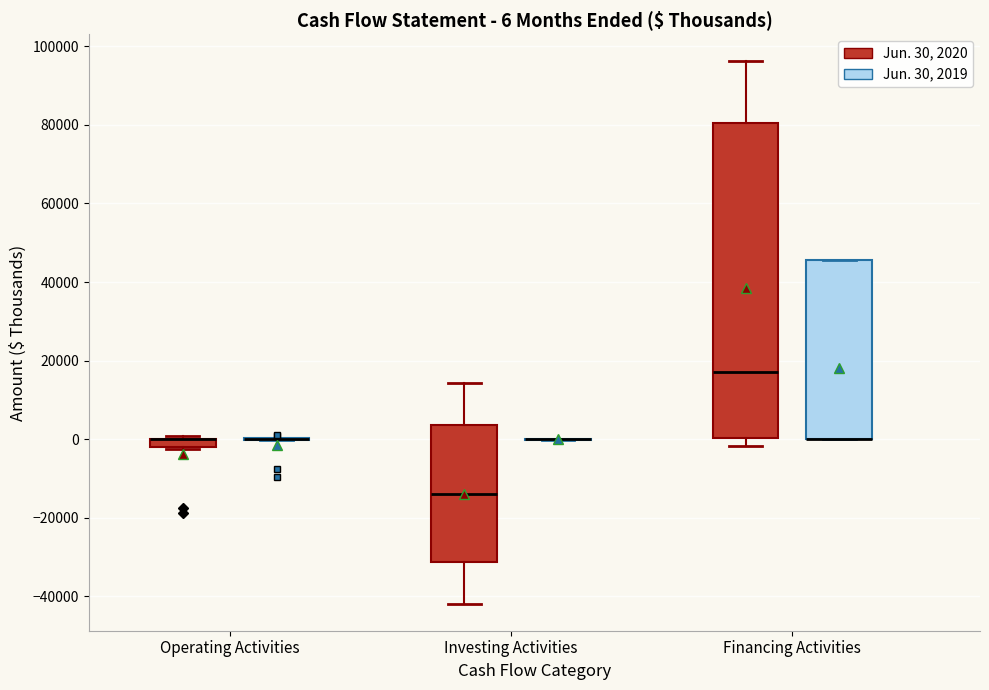

Which box is the tallest, from its lower edge to its upper edge?

Financing Activities (Jun. 30, 2020)